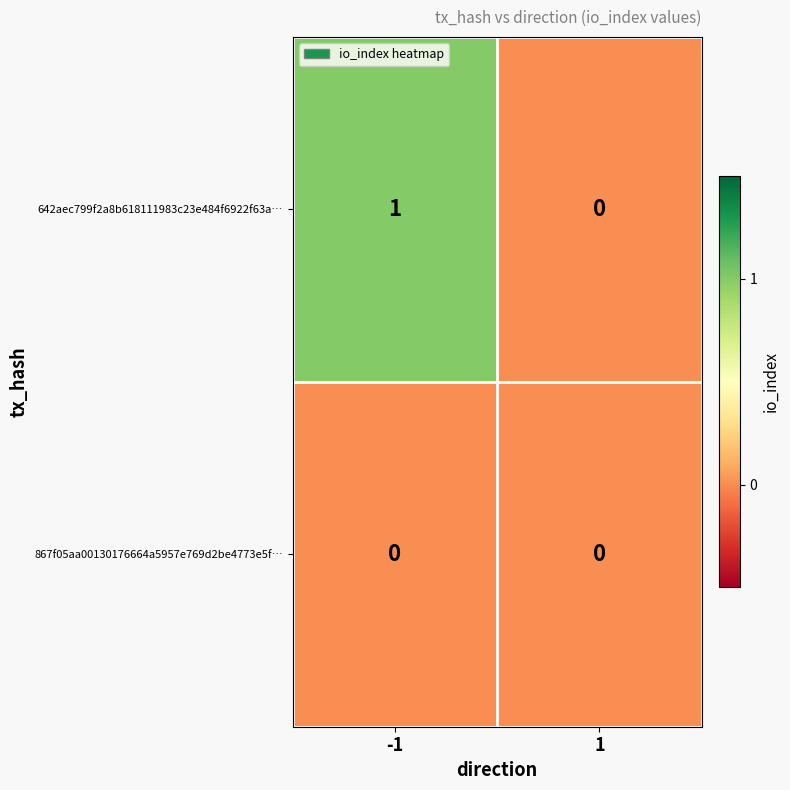

List the series in order of their peak value, lowest first.

867f05aa00130176664a5957e769d2be4773e5f…, 642aec799f2a8b618111983c23e484f6922f63a…